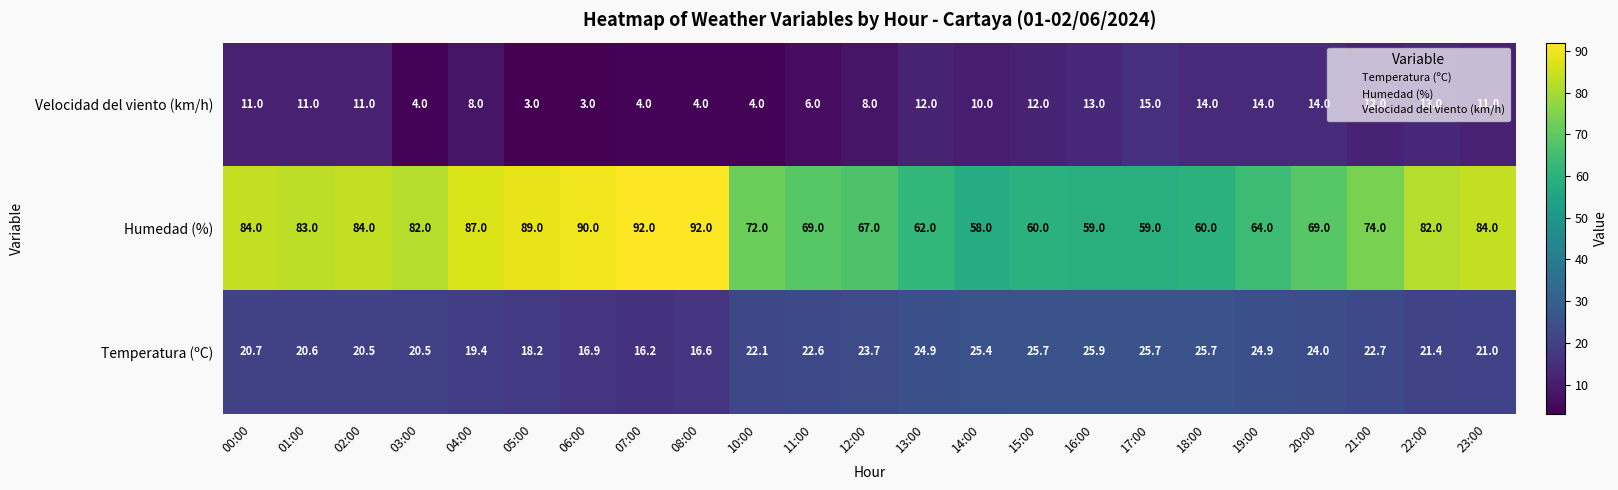

At which label is Temperatura (ºC) closest to 21?

23:00